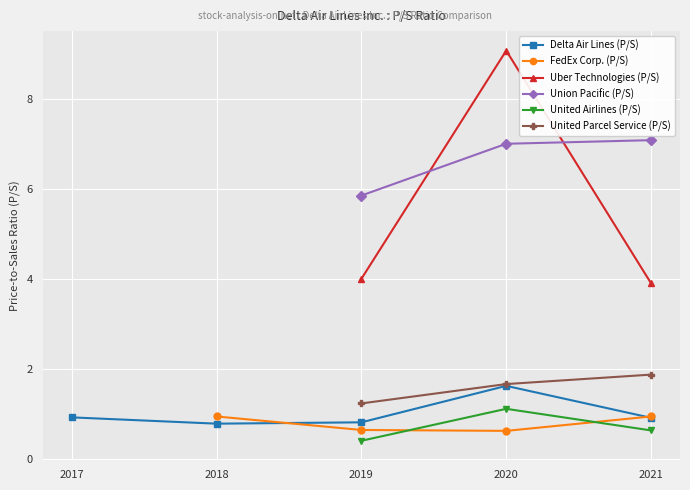

At how many categories does at least one series exceed 7?

2